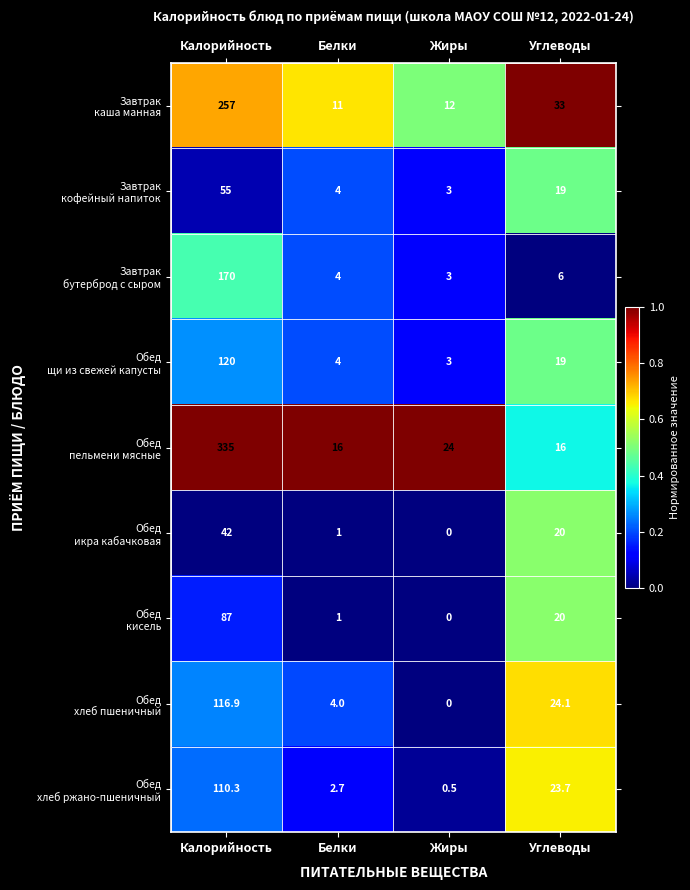

Which category has the lowest value across all series?

Жиры